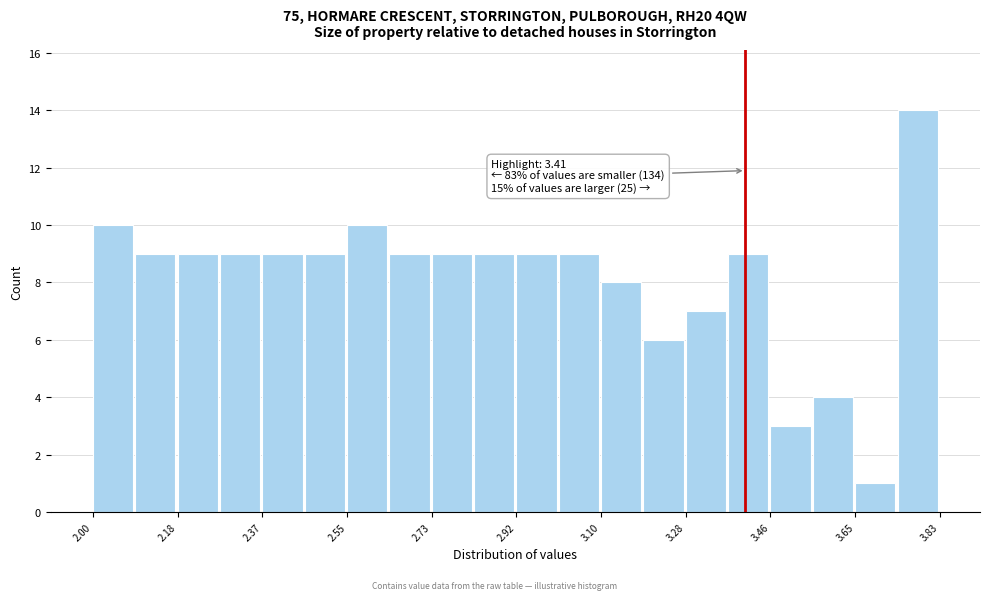

Over which range of the x-axis is the bar tallest?

3.74 to 3.84